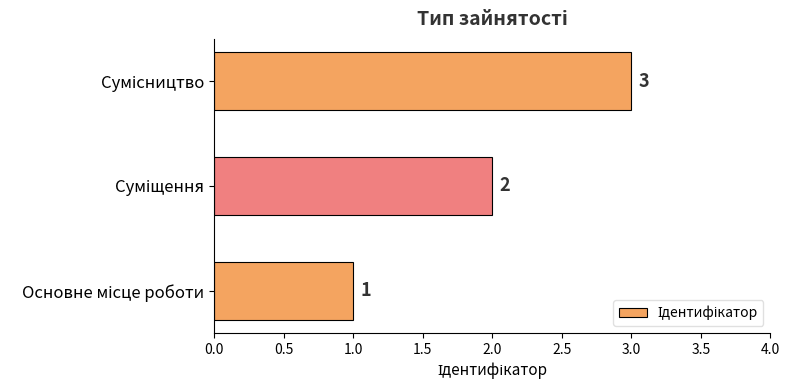

What is the greatest value displayed?

3